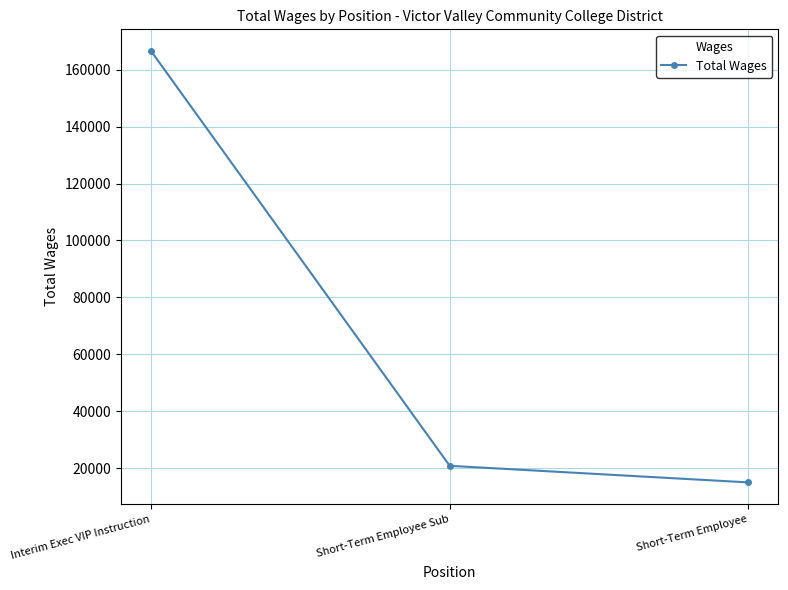

What is the change in value from Short-Term Employee Sub to Short-Term Employee?

-5831